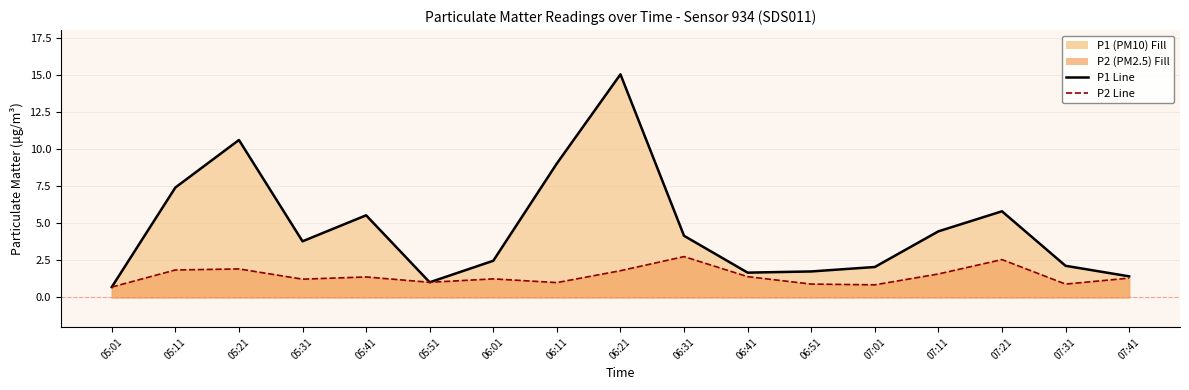

Reading left to right, what are all the values shown in this chart?

P1 Scenario Line: 05:01=0.7	05:11=7.4	05:21=10.6	05:31=3.8	05:41=5.5	05:51=1.0	06:01=2.5	06:11=9.0	06:21=15.0	06:31=4.2	06:41=1.7	06:51=1.8	07:01=2.0	07:11=4.5	07:21=5.8	07:31=2.1	07:41=1.4
P2 Scenario Line: 05:01=0.7	05:11=1.9	05:21=1.9	05:31=1.2	05:41=1.4	05:51=1.0	06:01=1.2	06:11=1.0	06:21=1.8	06:31=2.8	06:41=1.4	06:51=0.9	07:01=0.8	07:11=1.6	07:21=2.5	07:31=0.9	07:41=1.3